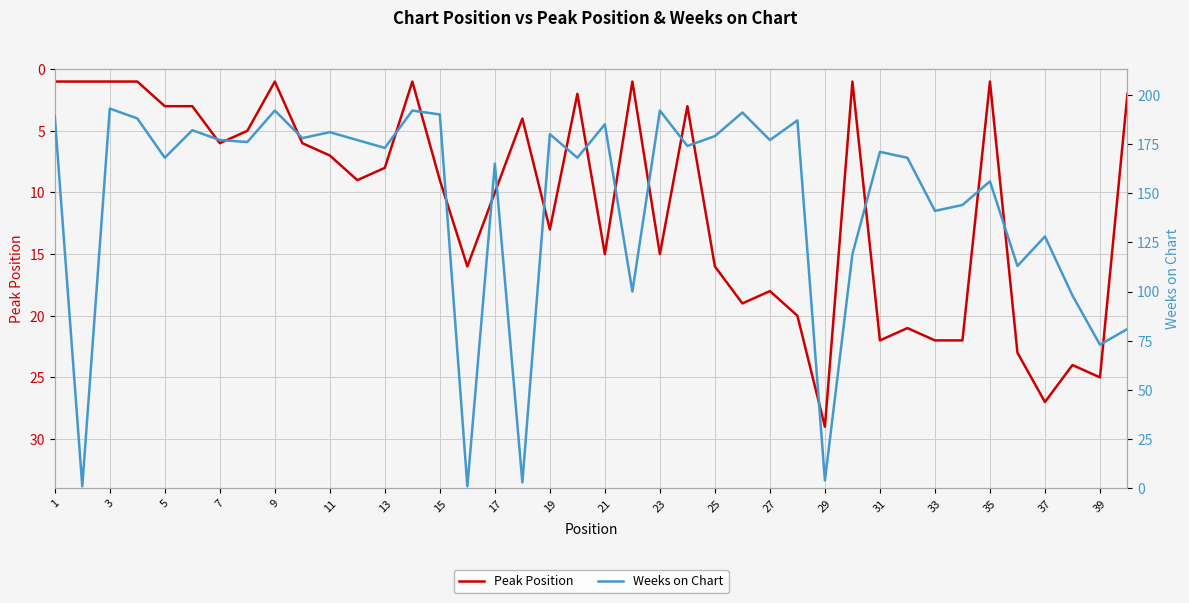

The value of Peak Position at 5 is 3. True or false?

True